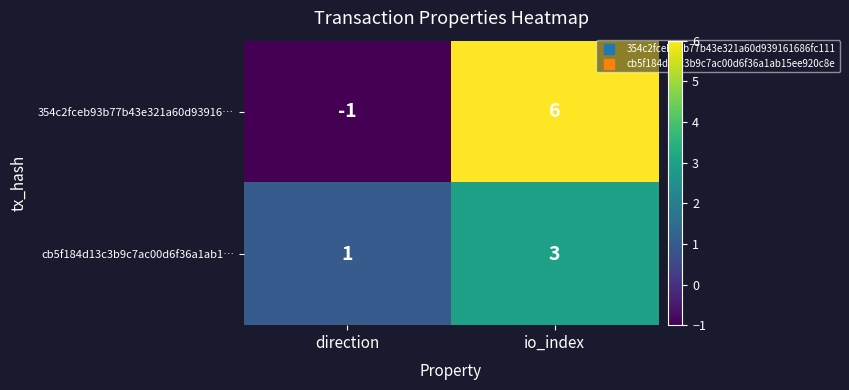

What is the sum of the cb5f184d13c3b9c7ac00d6f36a1ab1… values at io_index and direction?

4